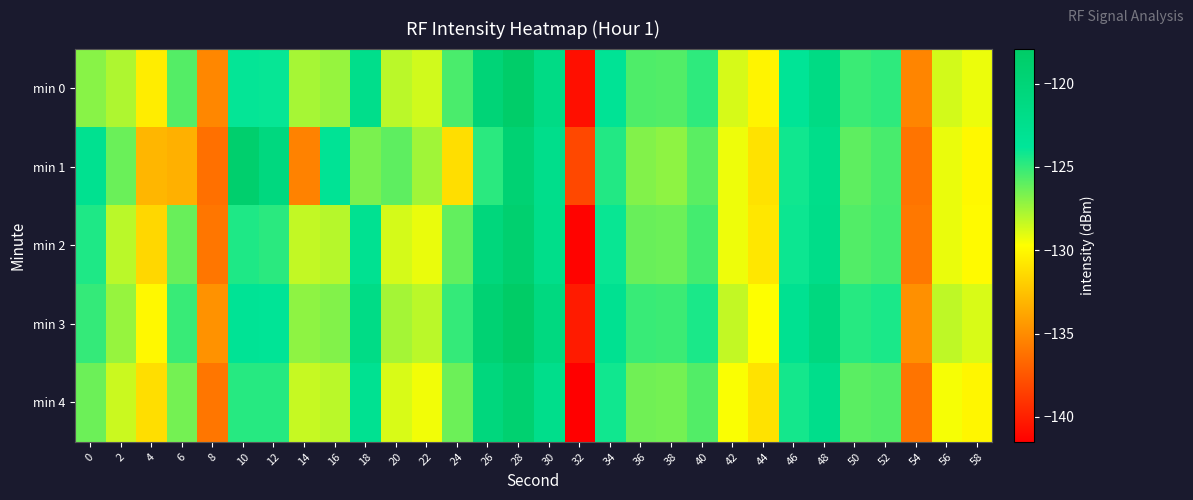

Between 38 and 34, which is larger?

34